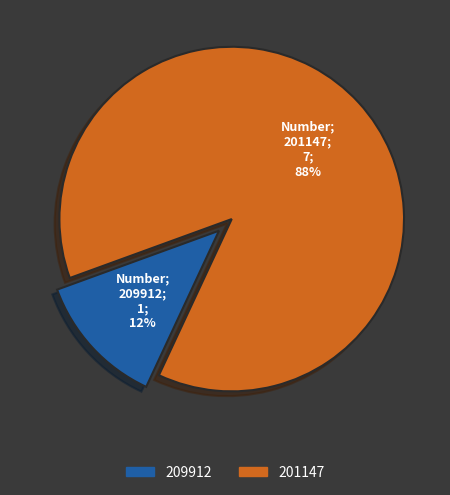

To the nearest percent, what is the combined percentage of 201147 and 209912?

100%